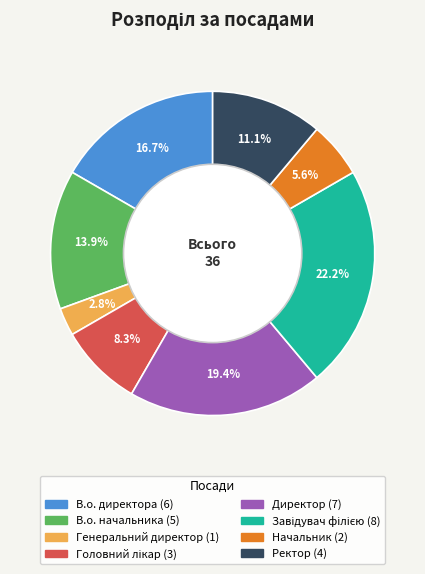

To the nearest percent, what is the difference between the largest and smallest slice percentages?

19%